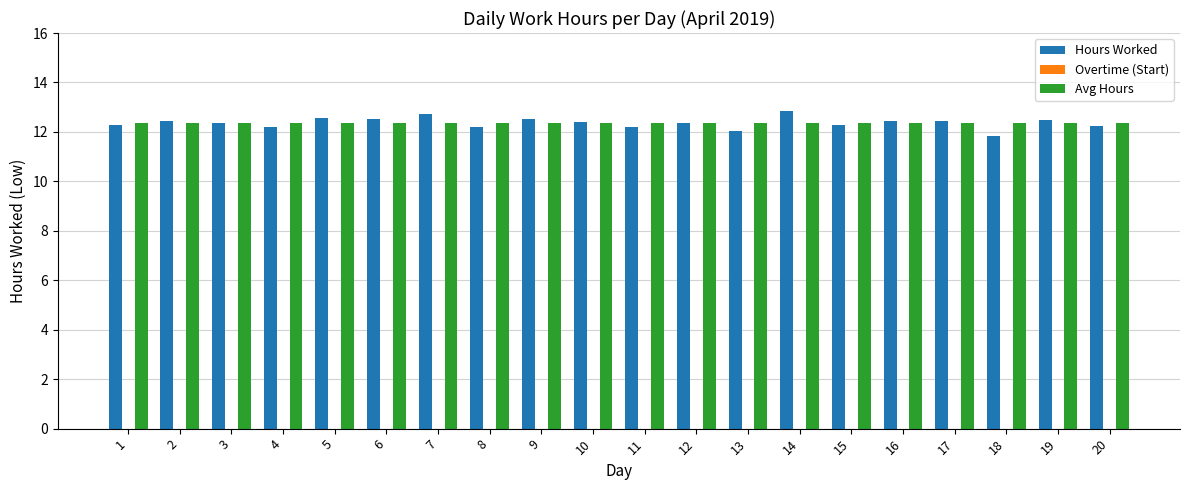

What is the total value across all series at 9?

24.9